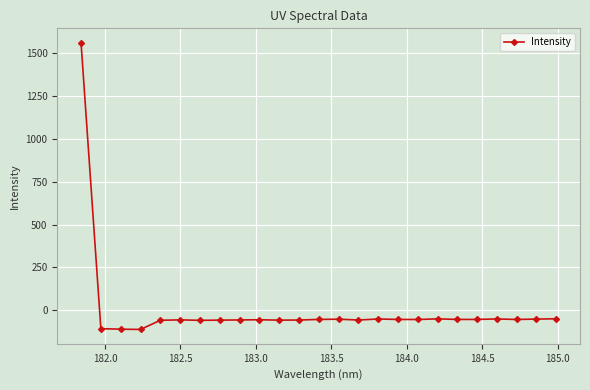

How many distinct data groups are displayed?

1